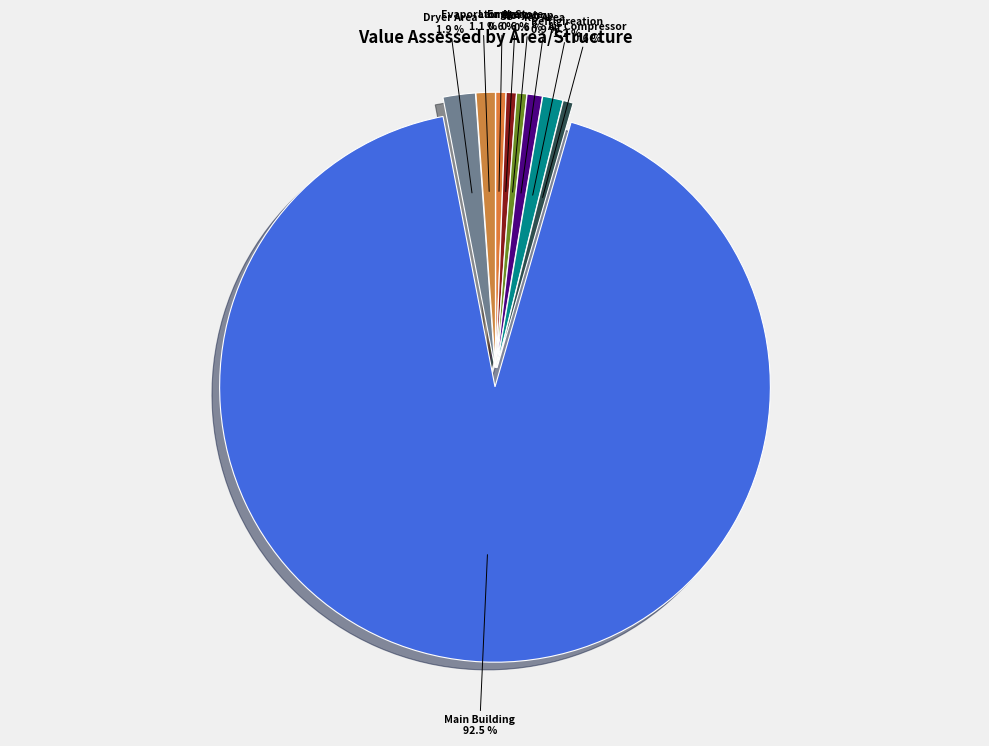

What is the majority slice?

Main Building